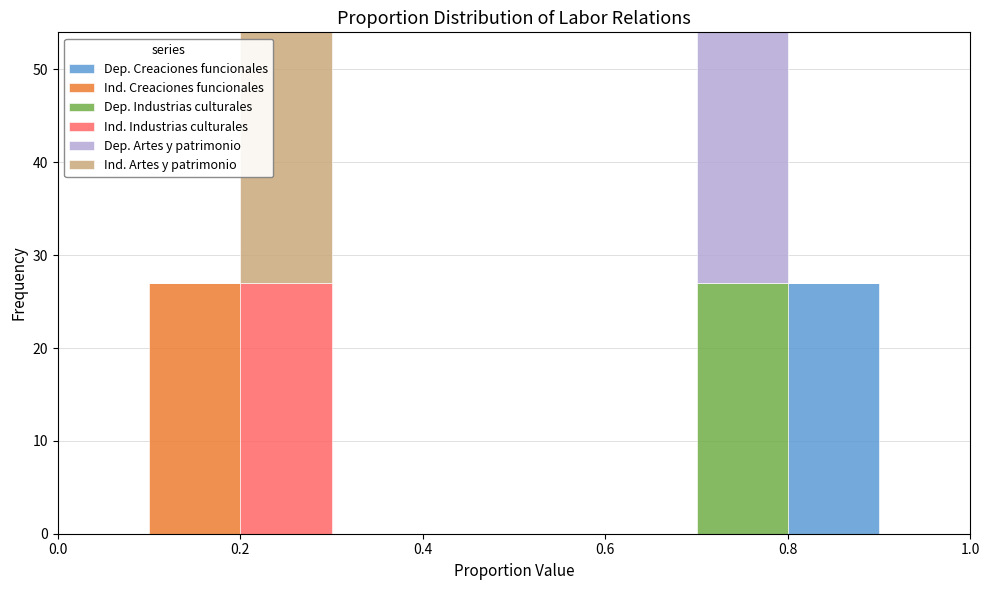

What is the total height of the stacked bar covering 0.7 to 0.8 on the x-axis? The values are not printed on the chart, so give them approximately, as read against the axis.

54